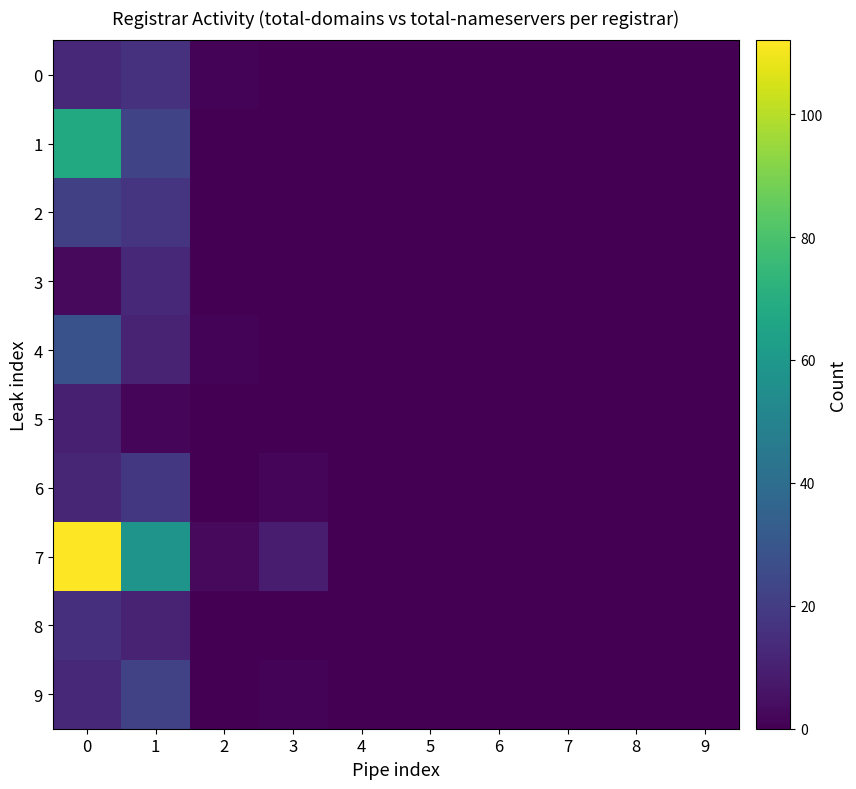

At 1, list the series in order from largest to smallest.

7, 1, 9, 6, 2, 0, 3, 4, 8, 5